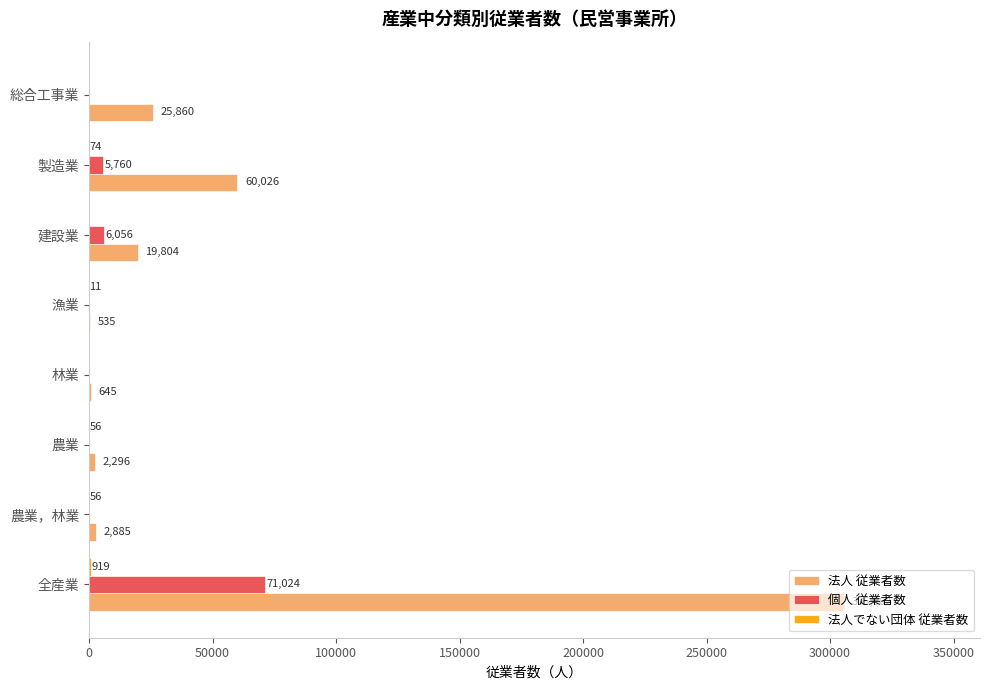

At which category is the sum across all series the highest?

全産業